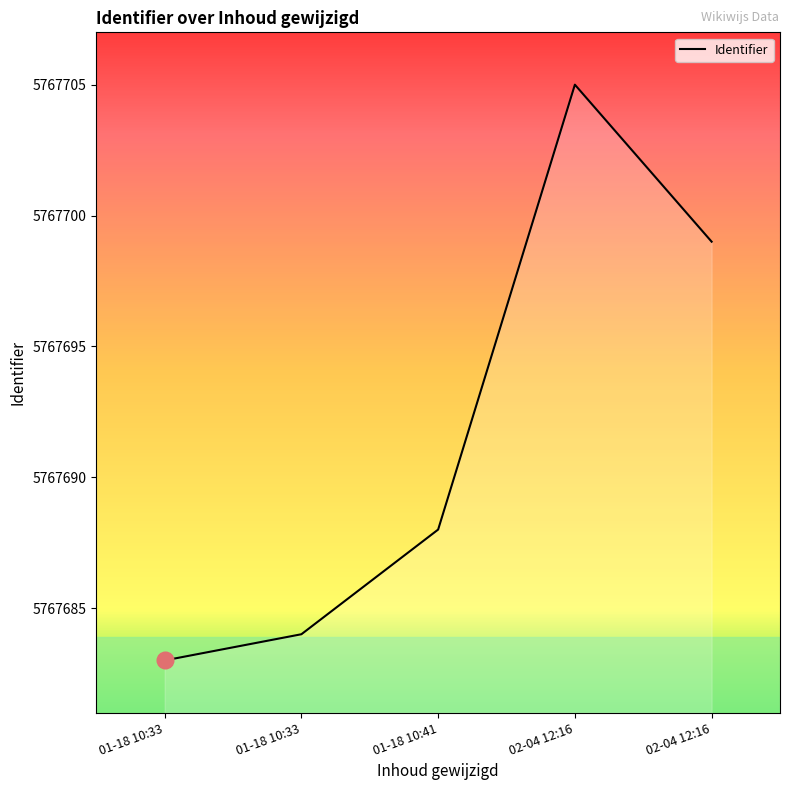

Rank the categories by value from highest to lowest.

02-04 12:16, 02-04 12:16, 01-18 10:41, 01-18 10:33, 01-18 10:33